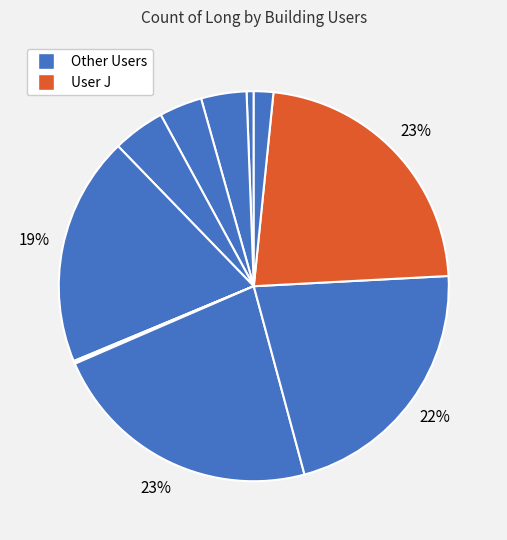

How many segments does this pie chart have?

11